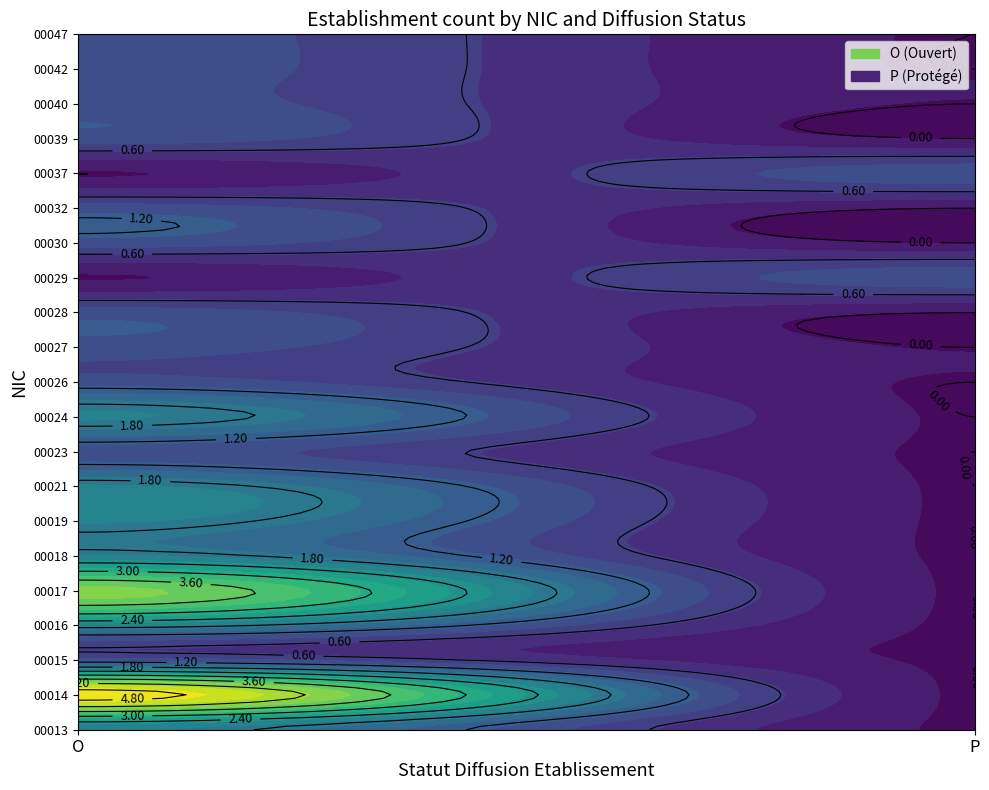

Which series changed the most between O and P?

00014